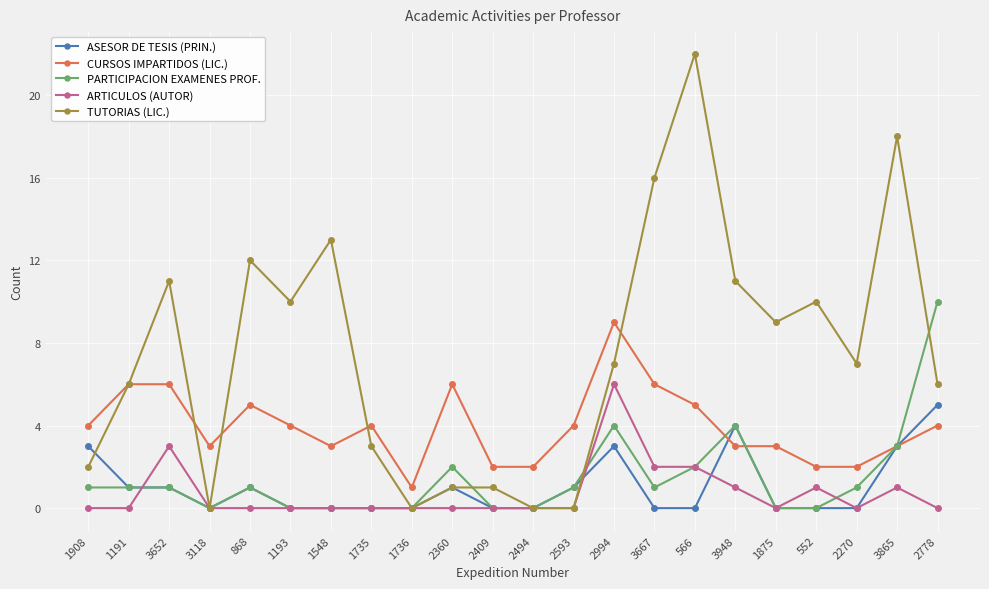

What position from the left is 1735?

8